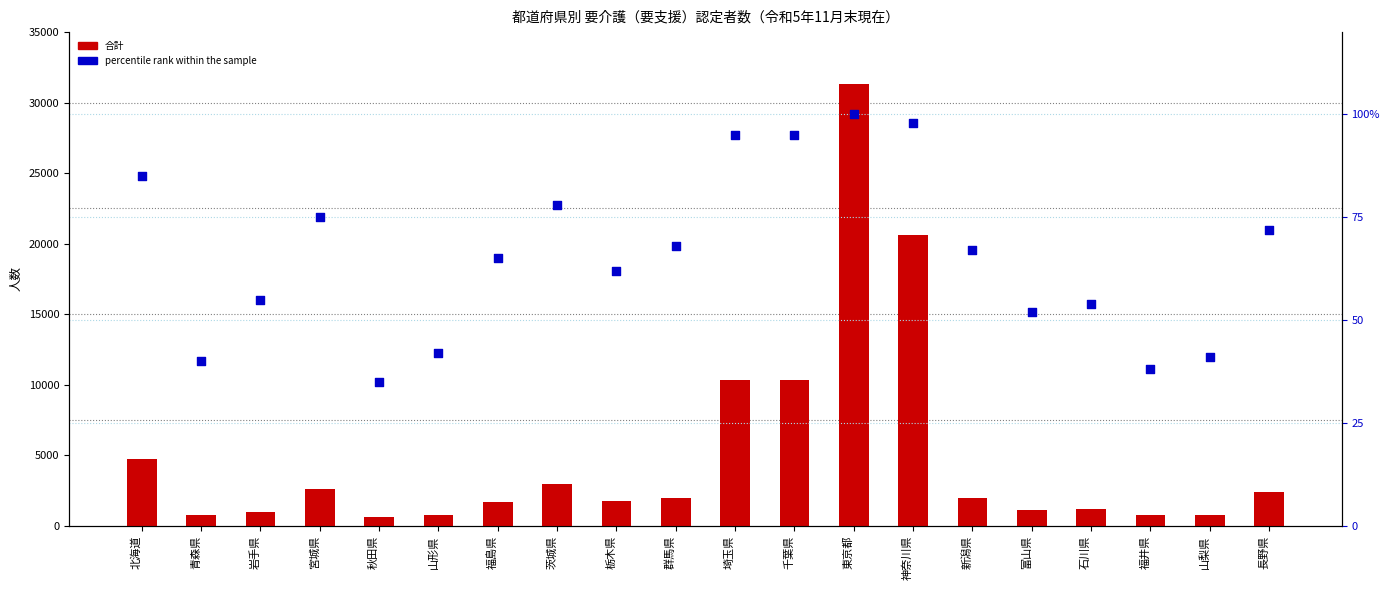

What is the total value across all series at 福島県?

1738